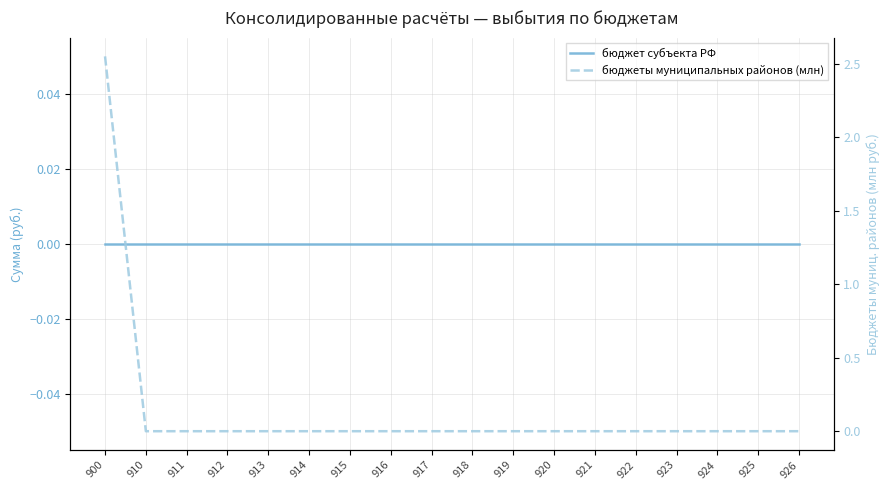

At which category does the chart reach its minimum across all series?

900